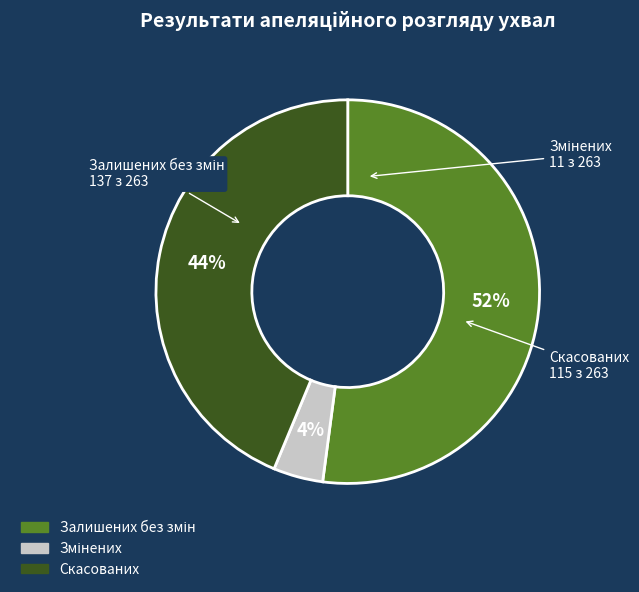

Does Скасованих account for over 50% of the chart?

No